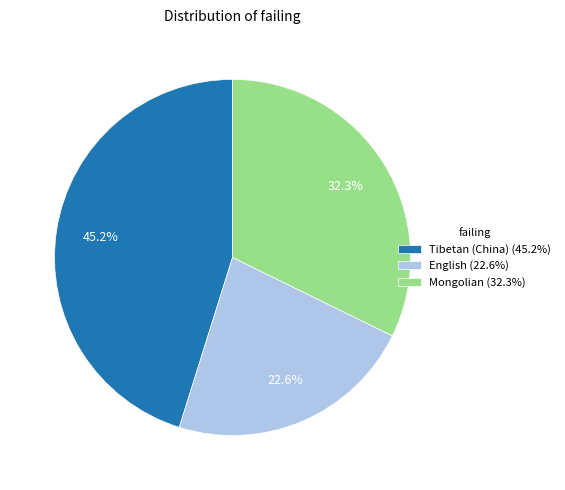

How many slices are in this pie chart?

3